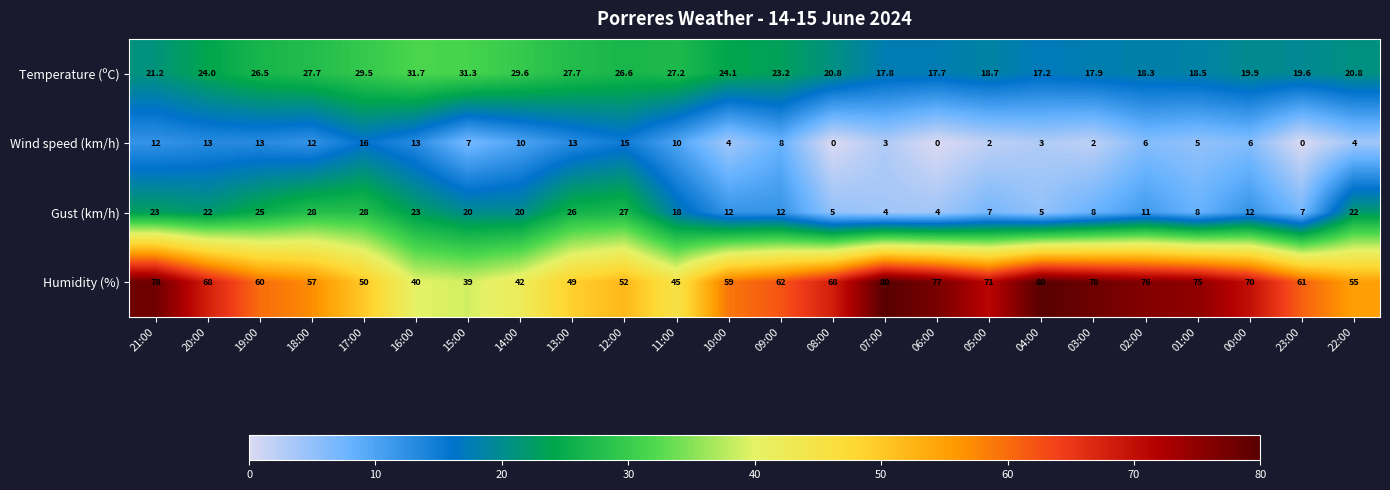

What is the maximum value shown in the chart?

80.0